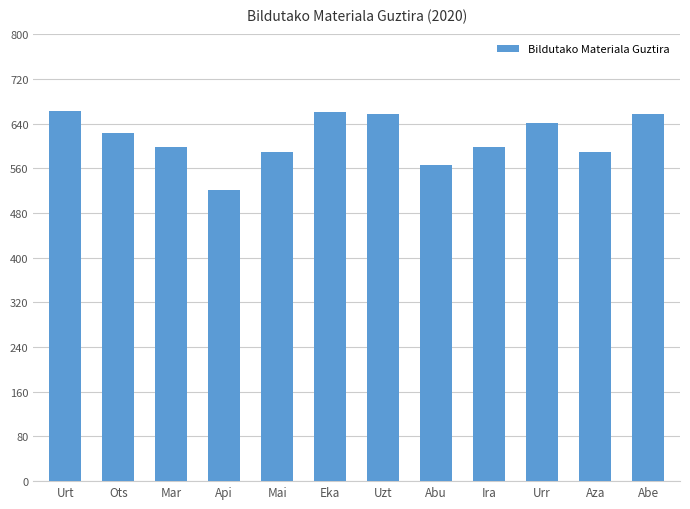

What is the sum of all values?

7367